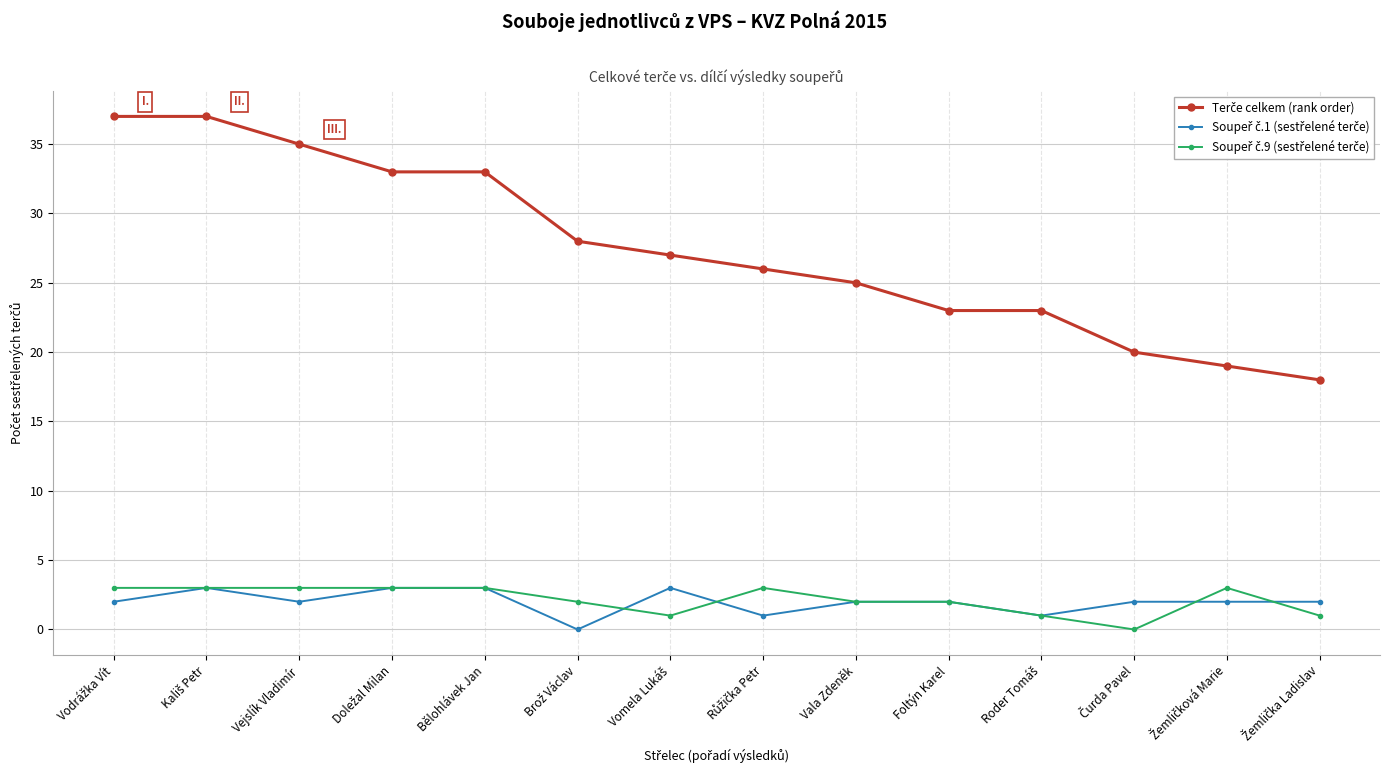

What is the label of the 12th point from the right?

Vejslík Vladimír